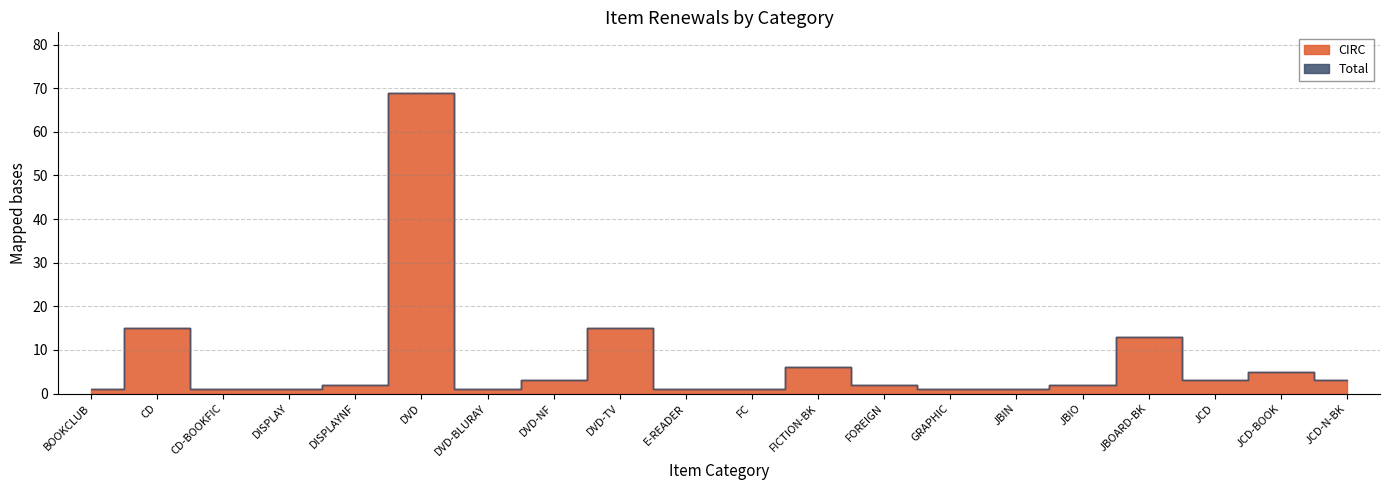

Does the chart have visible grid lines?

Yes